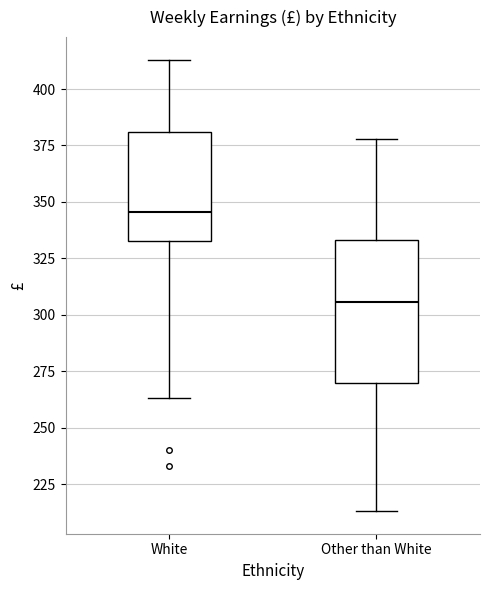

Reading left to right, transcribe this box plot: for each box, give where its median line is, the range the box spans, and where its two whiskers end, as read against the y-axis. The values are not printed on the chart, so give them approximately, as read against the axis.

White: median 345, box 335 to 380, whiskers 265 to 415
Other than White: median 305, box 270 to 335, whiskers 215 to 380